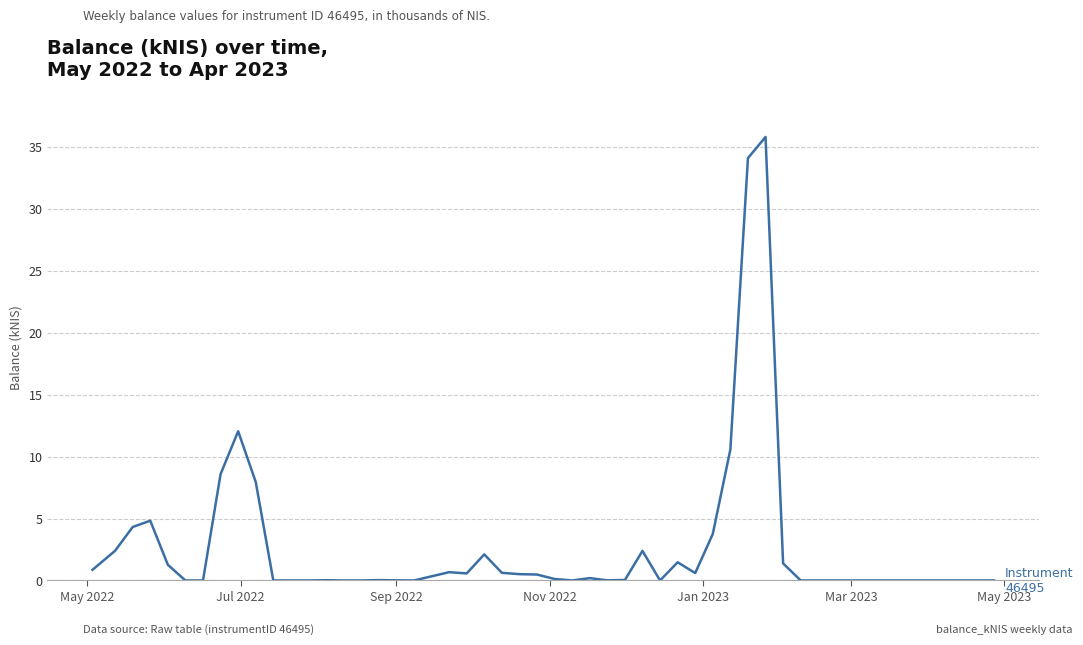

What is the average value?

3.4